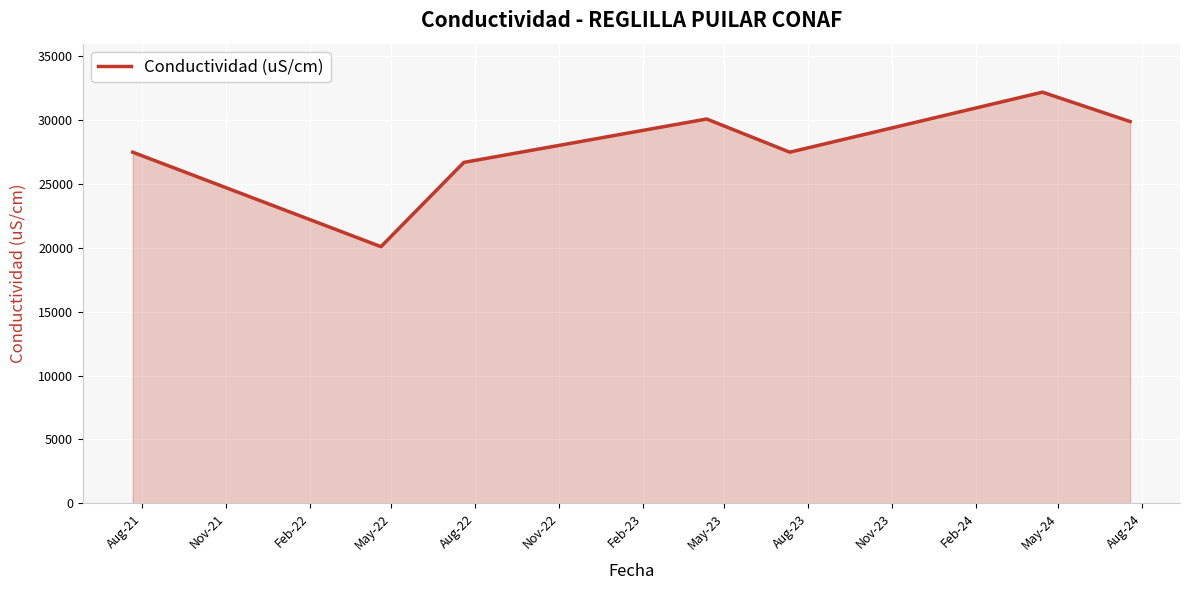

What is the average value?

27714